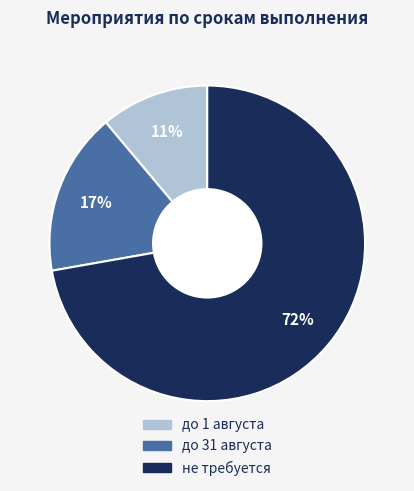

To the nearest percent, what is the average slice percentage?

33%